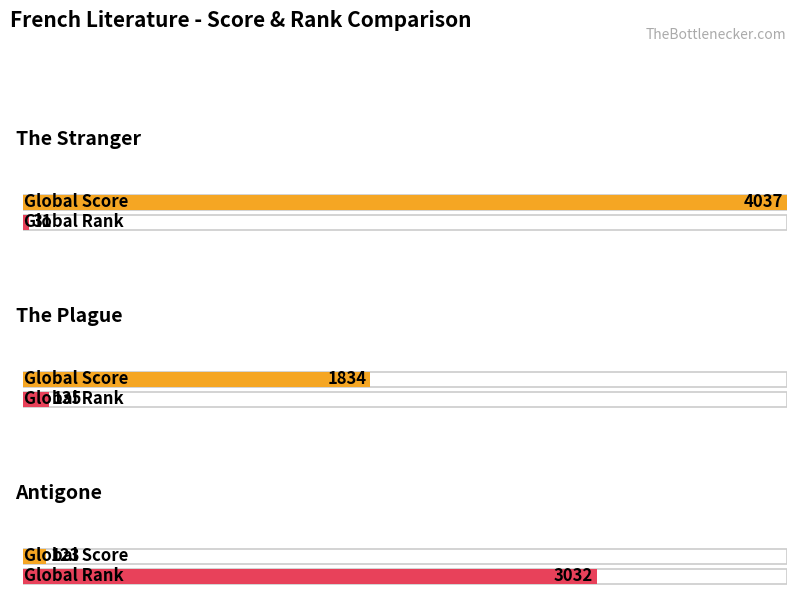

List the labels in order of Global Rank value, smallest first.

The Stranger, The Plague, Antigone